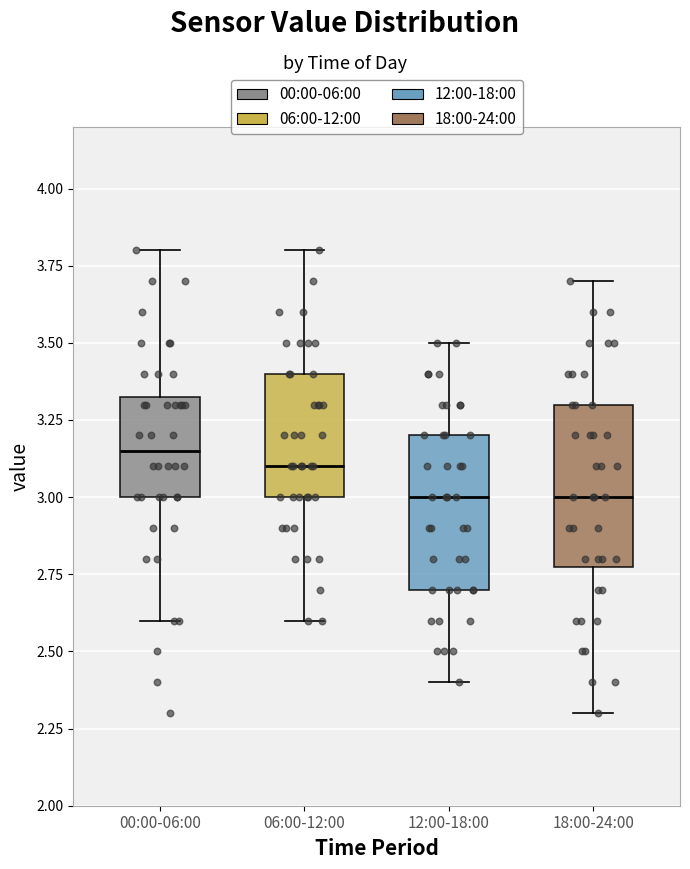

Which box's median line is the highest?

00:00-06:00